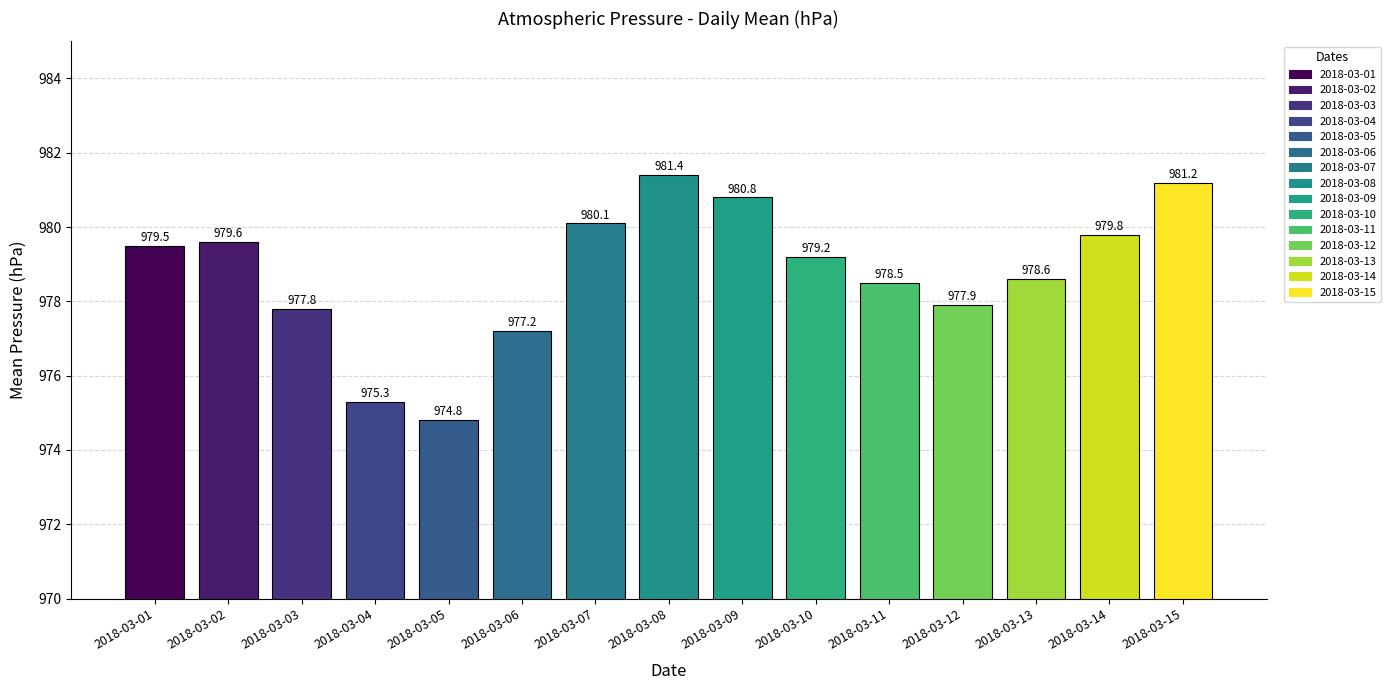

What is the value of the 6th bar from the left?

977.2